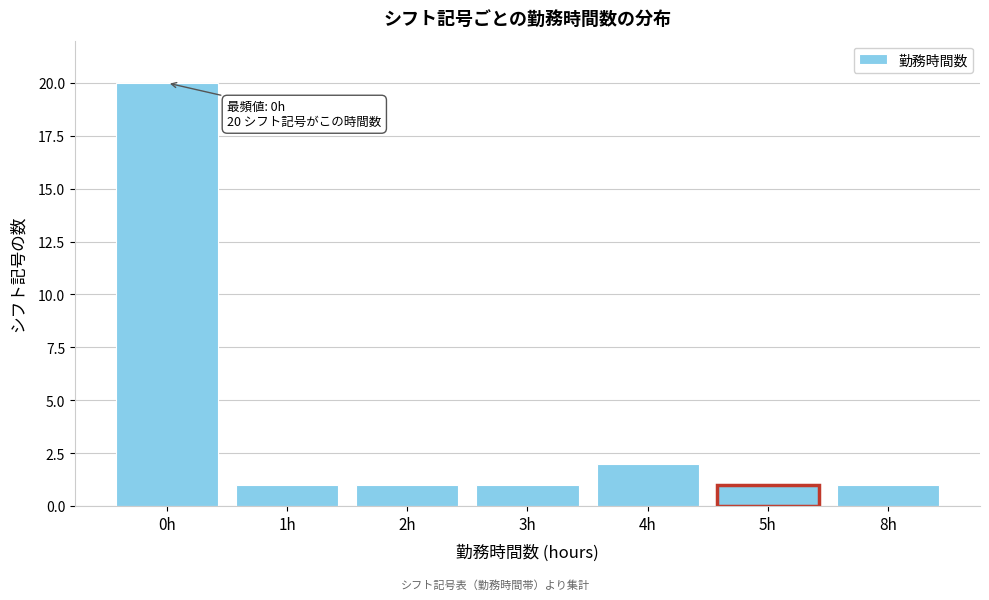

Reading right to left, what are all the values shown in this chart?

1	1	2	1	1	1	20